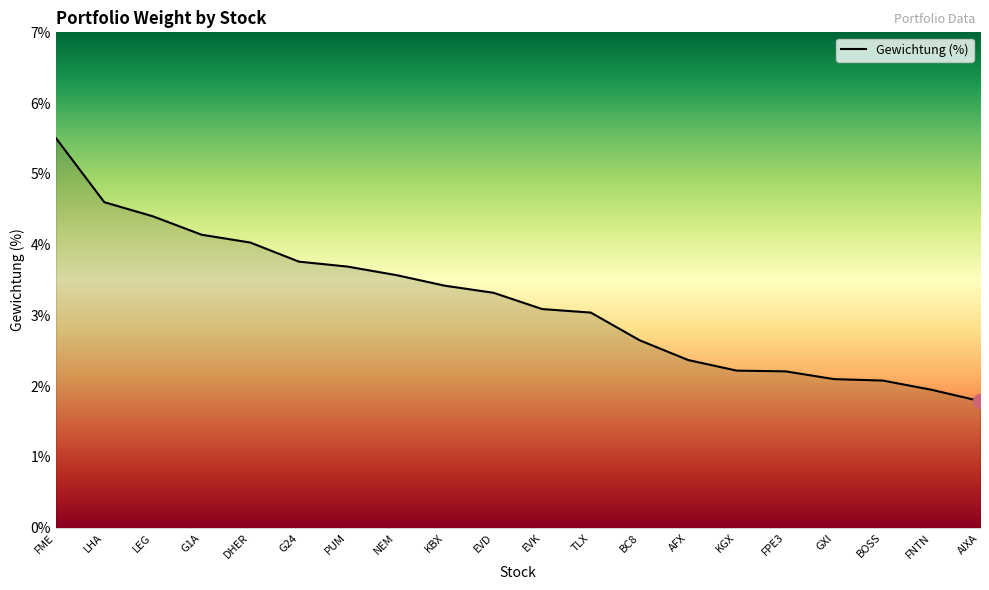

Which has a higher value, LEG or BC8?

LEG